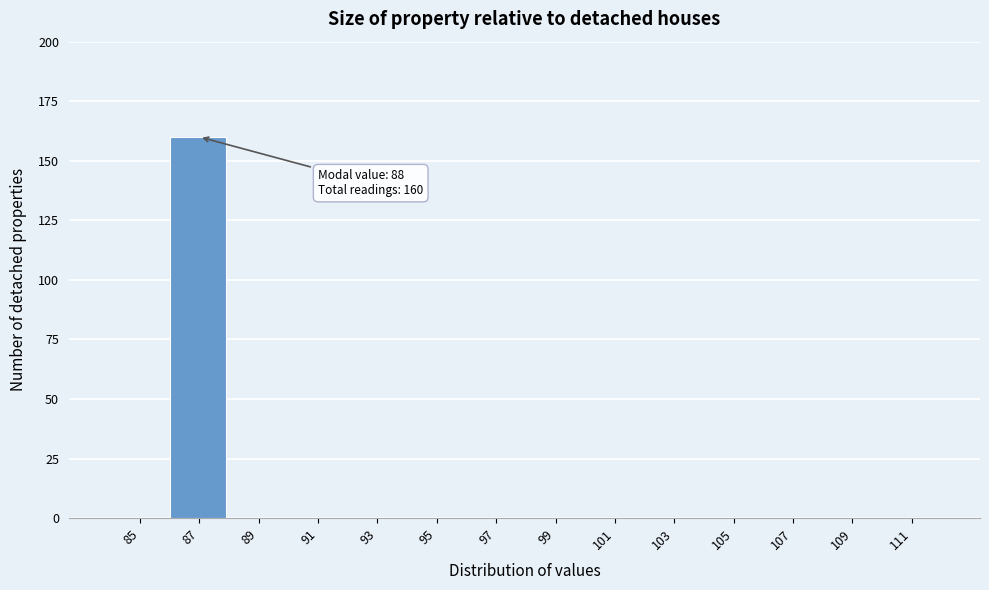

Reading left to right, transcribe all the data shown in this chart.

85=0	87=160	89=0	91=0	93=0	95=0	97=0	99=0	101=0	103=0	105=0	107=0	109=0	111=0